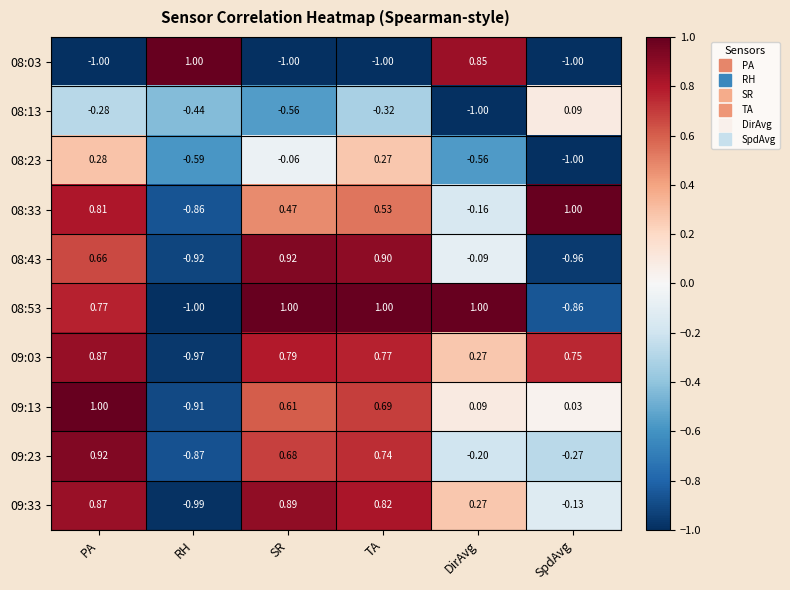

How many negative values does the 09:33 series have?

2